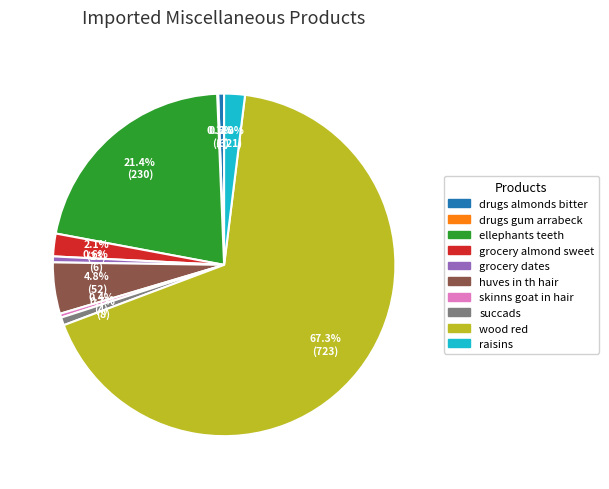

Which category accounts for the majority?

wood red